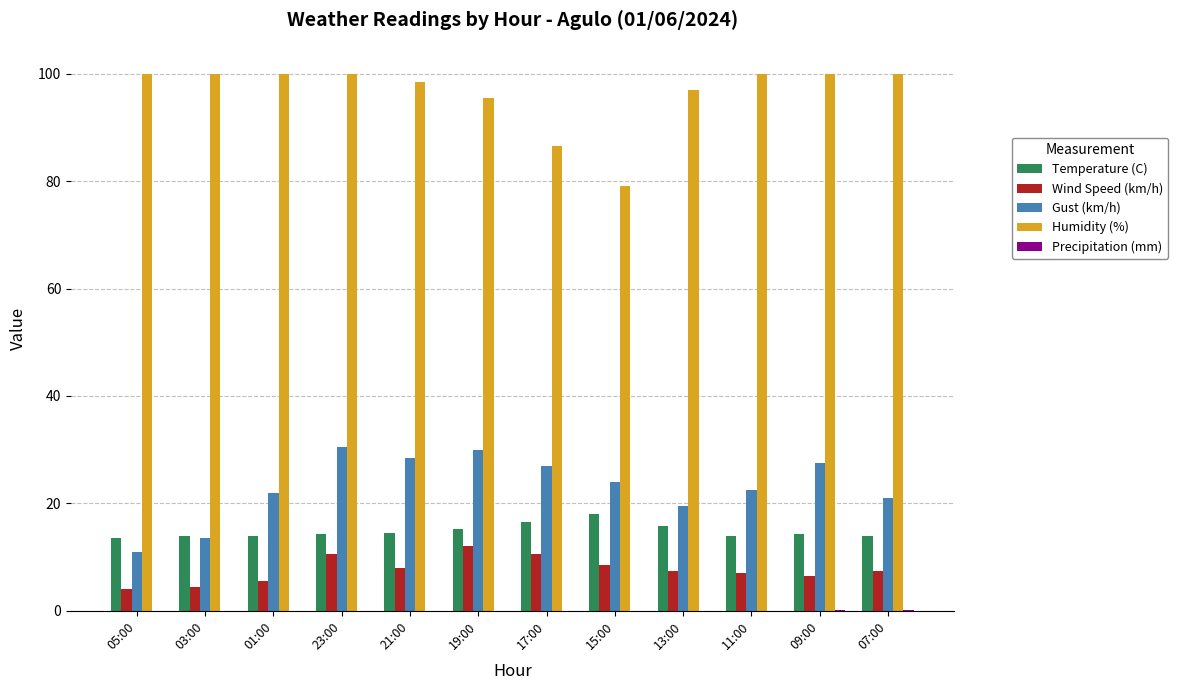

What is the total value across all series at 17:00?

140.6